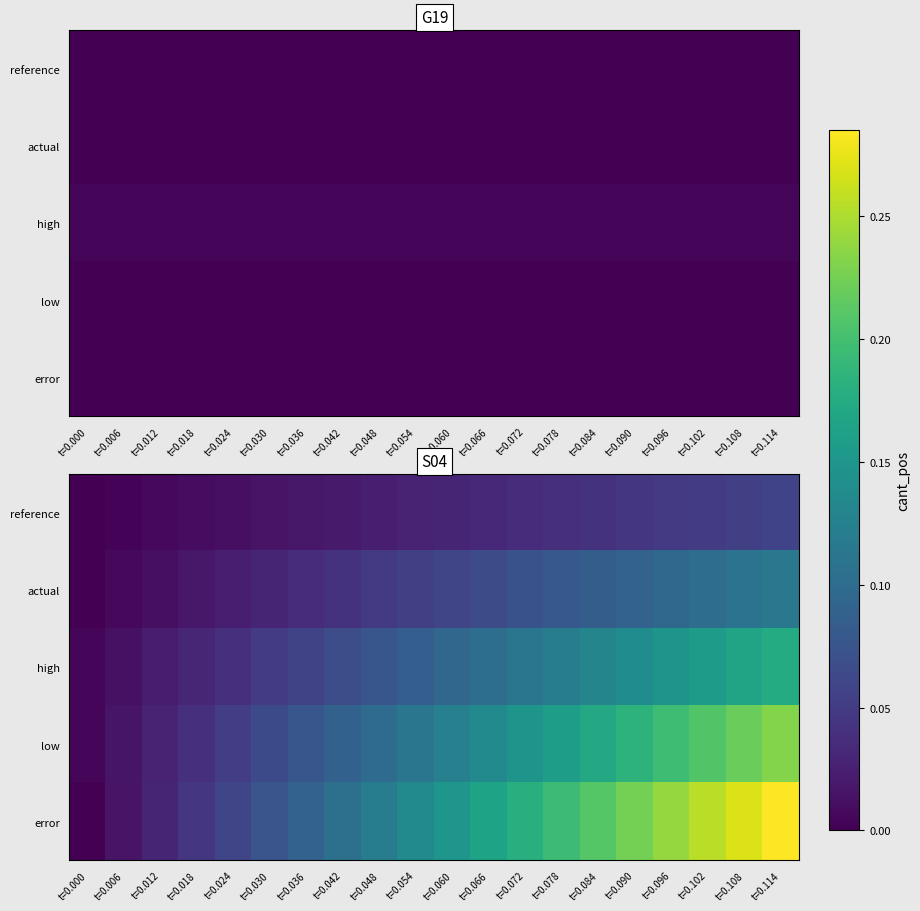

Which series changed the most between t=0.018 and t=0.108?

error